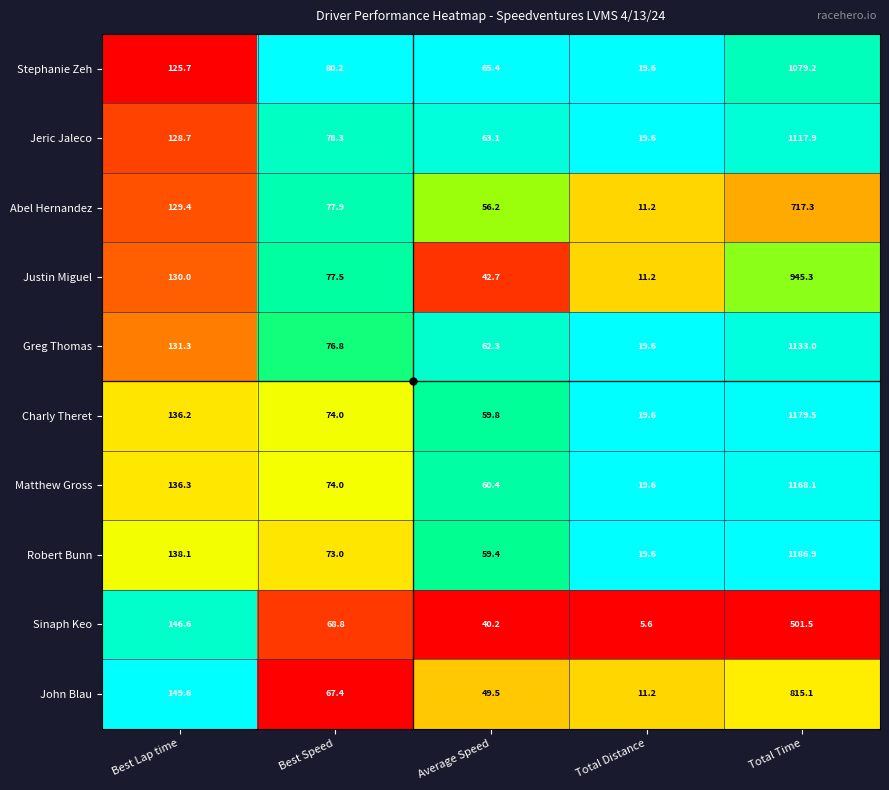

What is the total value across all series at Average Speed?

559.0